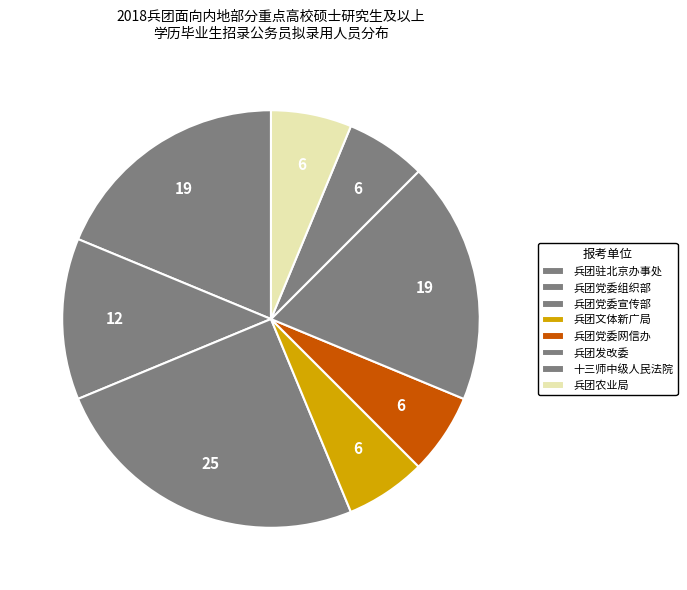

Which slice is the smallest?

兵团党委网信办